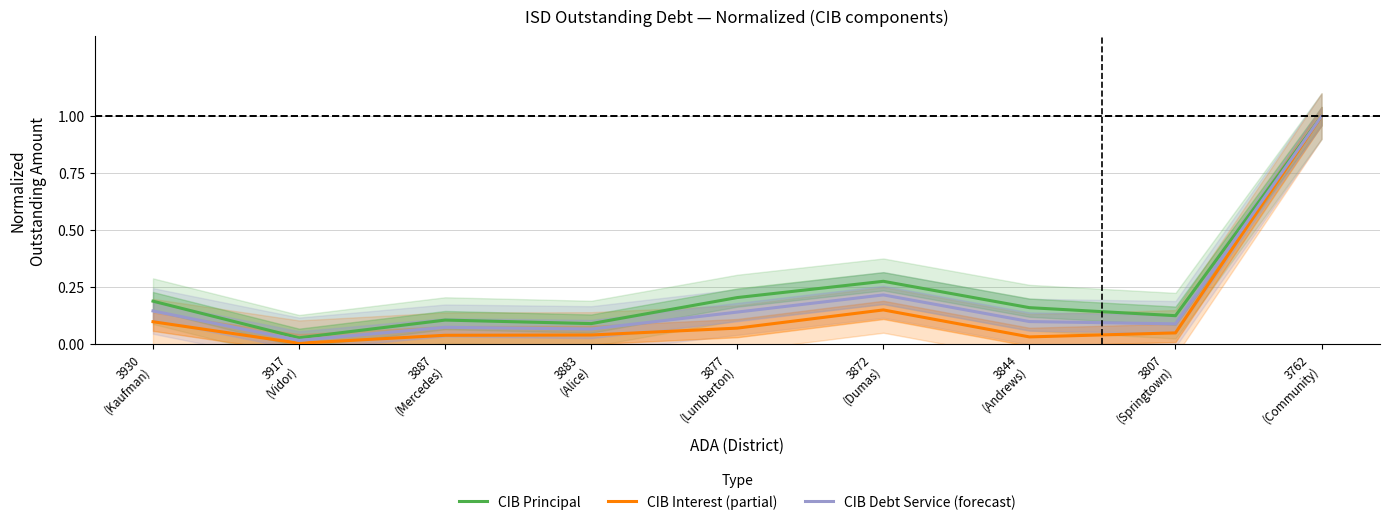

The value of CIB Debt Service (forecast) at 3917
(Vidor) is 0.0. True or false?

False